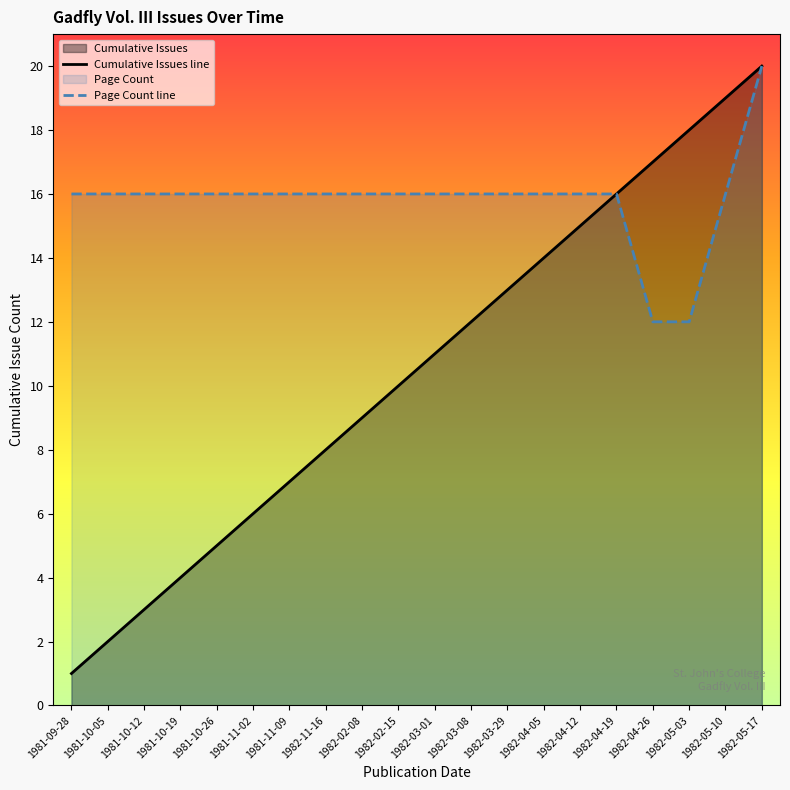

Is it true that Page Count line equals 16 at 1982-04-19?

True